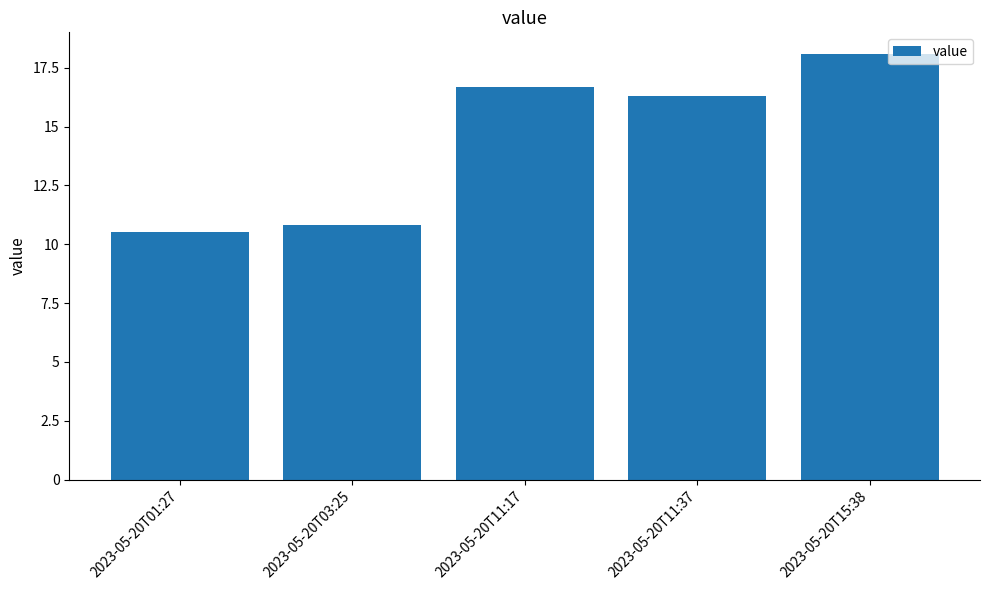

Which has a higher value, 2023-05-20T11:17 or 2023-05-20T11:37?

2023-05-20T11:17